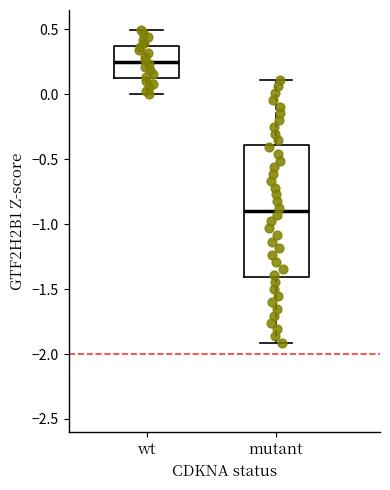

Where does the median line of the box for mutant sit on the y-axis? The values are not printed on the chart, so give them approximately, as read against the axis.

-0.90